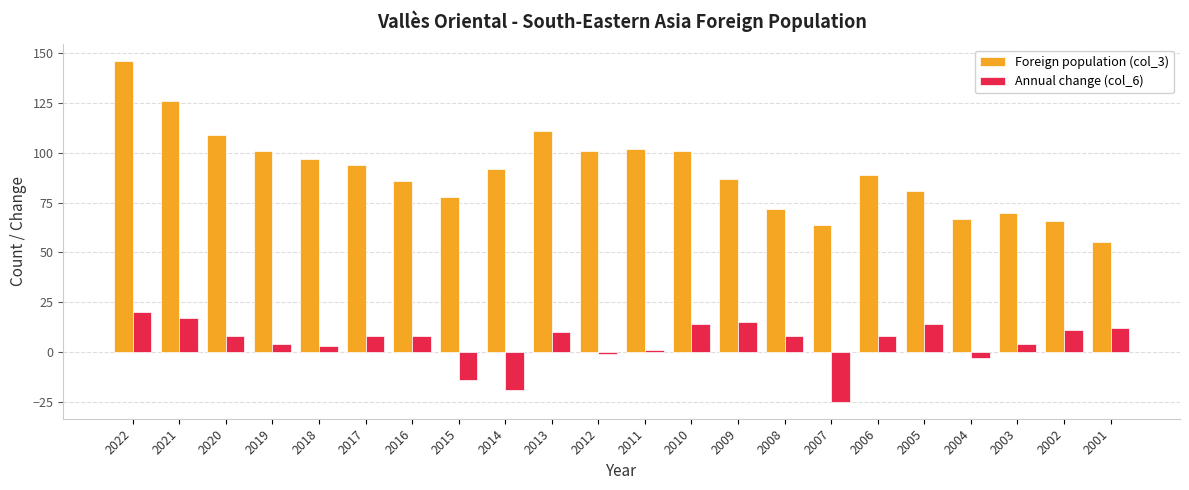

Which series has the largest total across all categories?

Foreign population (col_3)